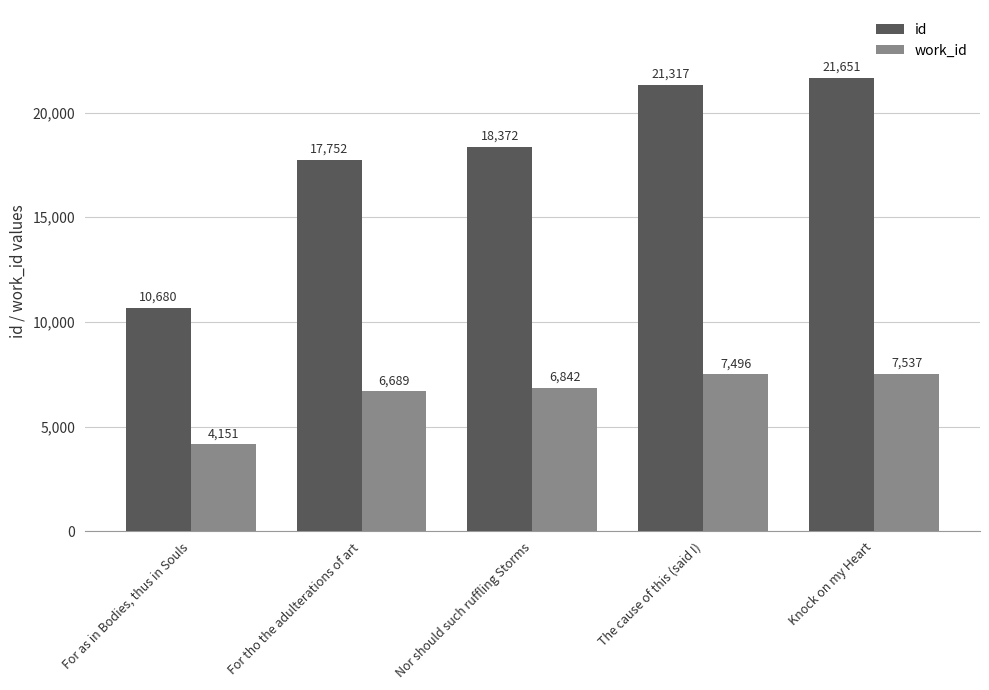

What is the total value across all series at Nor should such ruffling Storms?

25214